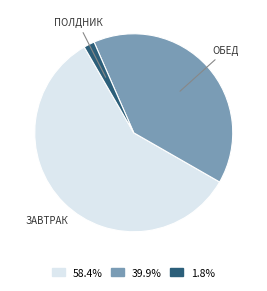

Is there any slice that represents more than half of the pie?

Yes